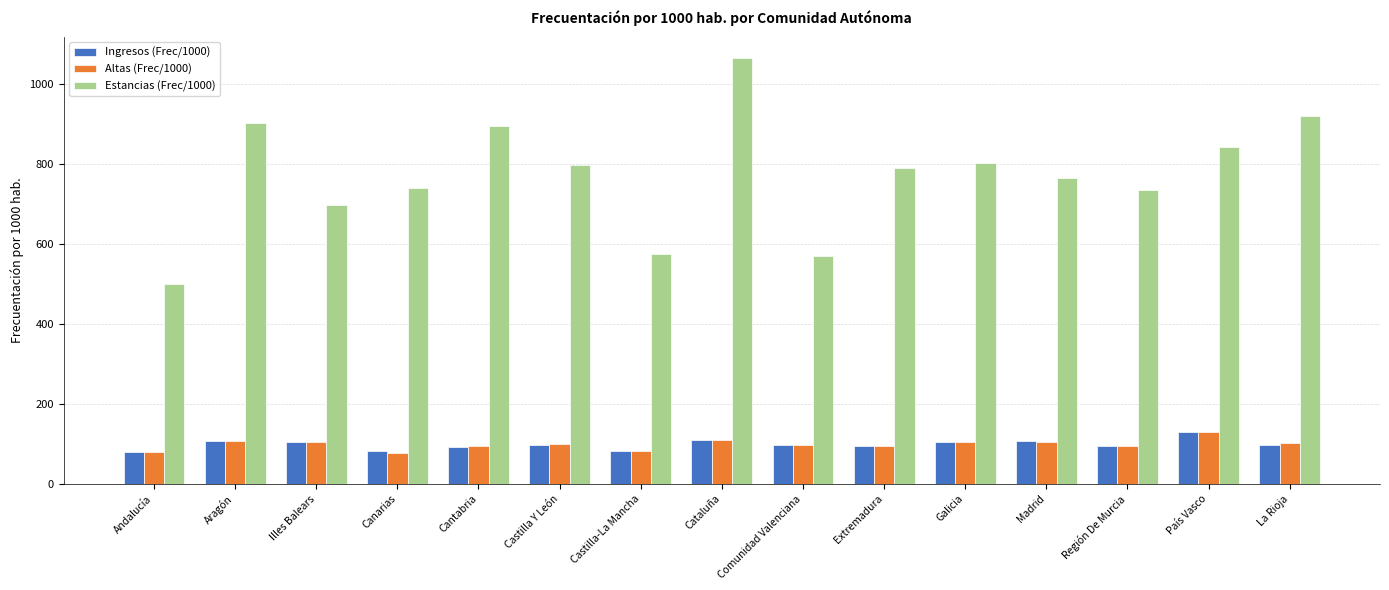

How many data points in Ingresos (Frec/1000) are less than 98?

7